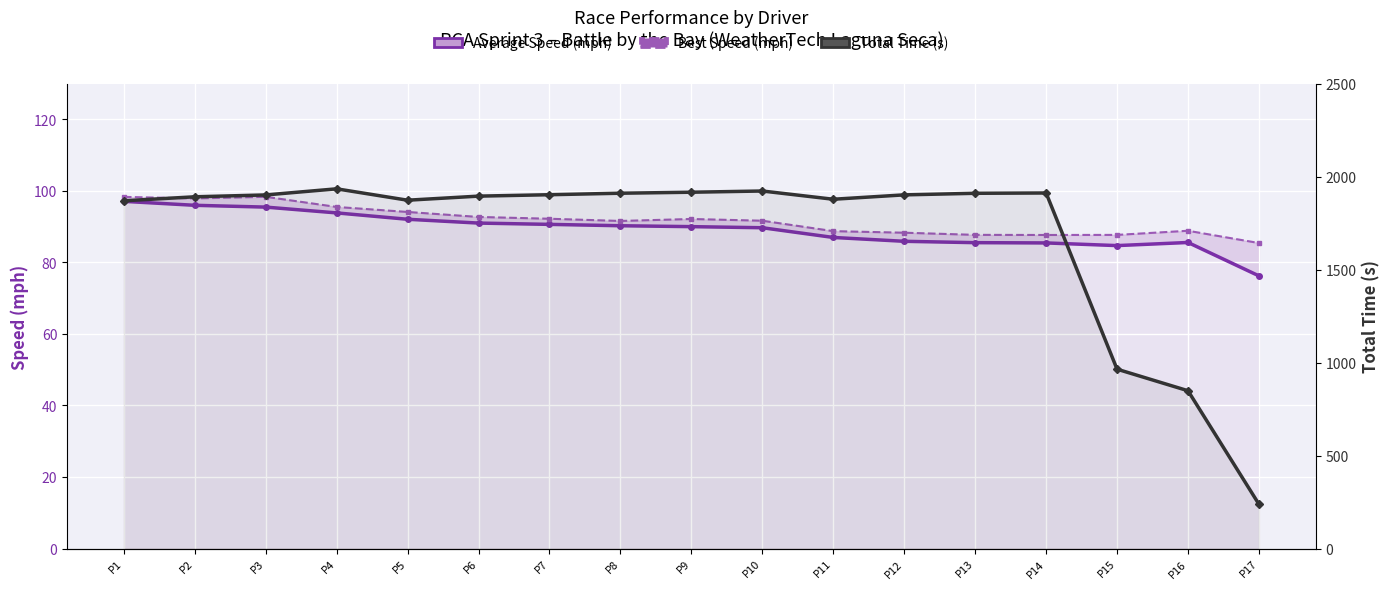

Reading right to left, what are all the values shown in this chart?

Average Speed (mph): 76.2	85.6	84.7	85.4	85.5	85.9	87.0	89.7	90.0	90.2	90.6	91.0	92.0	93.8	95.4	96.0	97.1
Best Speed (mph): 85.4	88.8	87.7	87.7	87.7	88.3	88.7	91.6	92.1	91.6	92.2	92.7	94.1	95.5	98.3	97.9	98.3
Total Time (s): 238.0	848.3	964.1	1911.4	1909.8	1901.3	1877.8	1922.1	1915.5	1910.2	1902.1	1894.5	1872.6	1933.8	1900.9	1890.9	1869.4